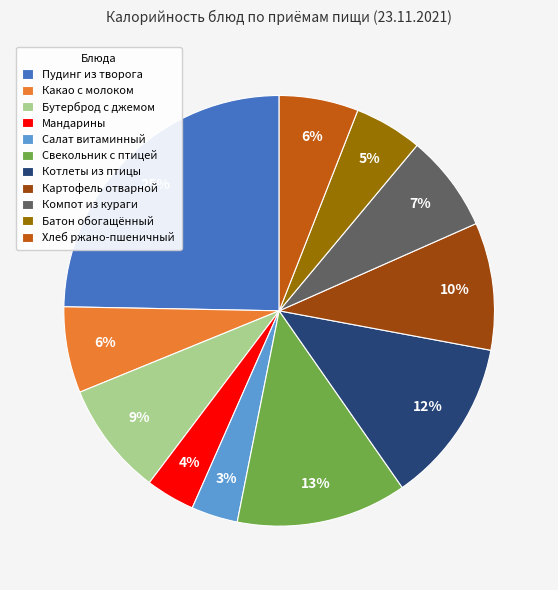

What percentage is the Котлеты из птицы slice, to the nearest percent?

12%